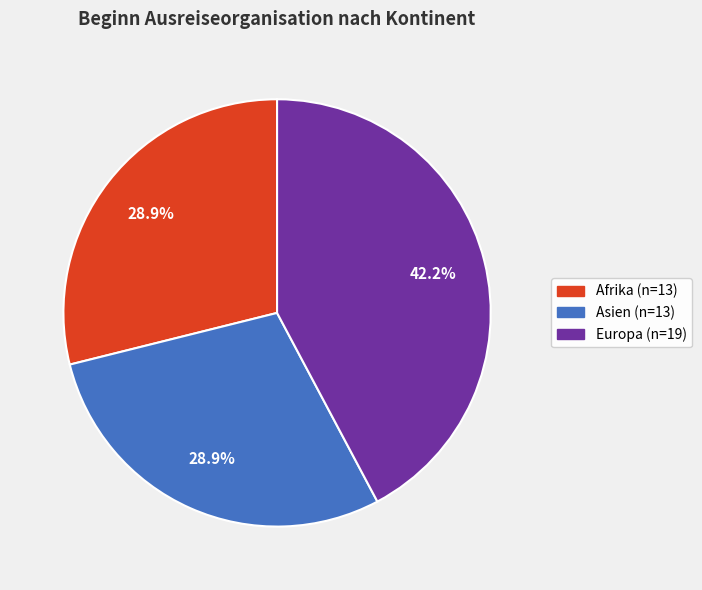

Is there a majority slice in this chart?

No